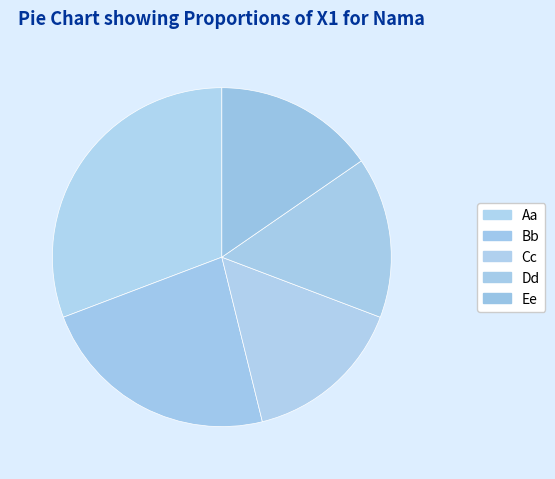

Approximately how many times larger is the value at Cc compared to Ee?

1.0